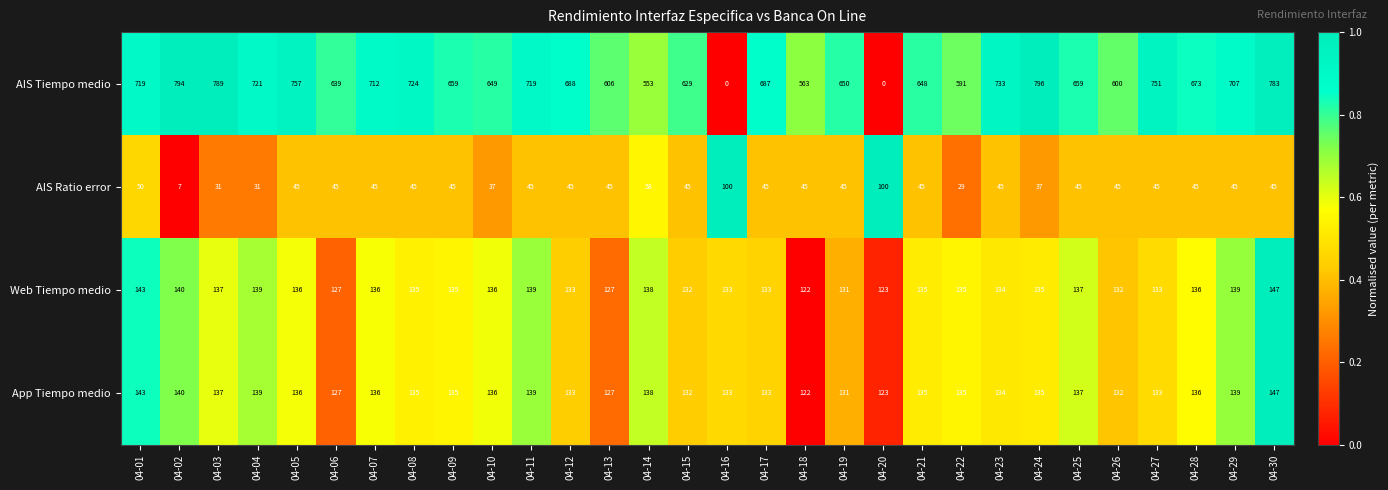

What is the average value of the App Tiempo medio series?

135